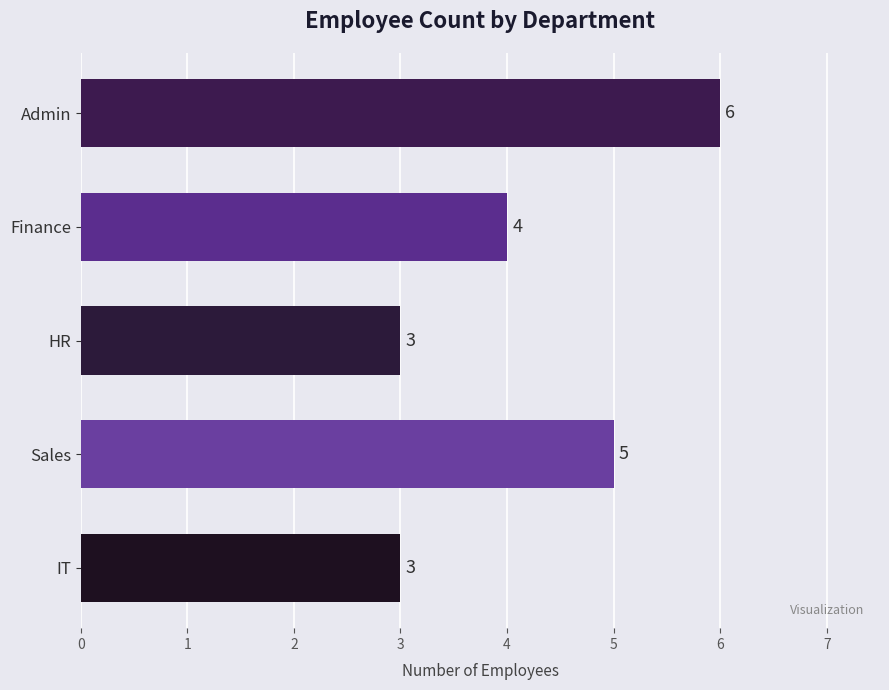

What is the value of the 2nd bar from the top?

4